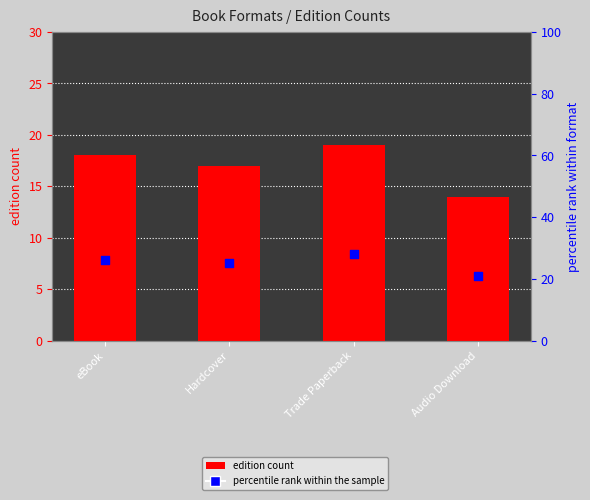

At how many categories does at least one series exceed 17?

4